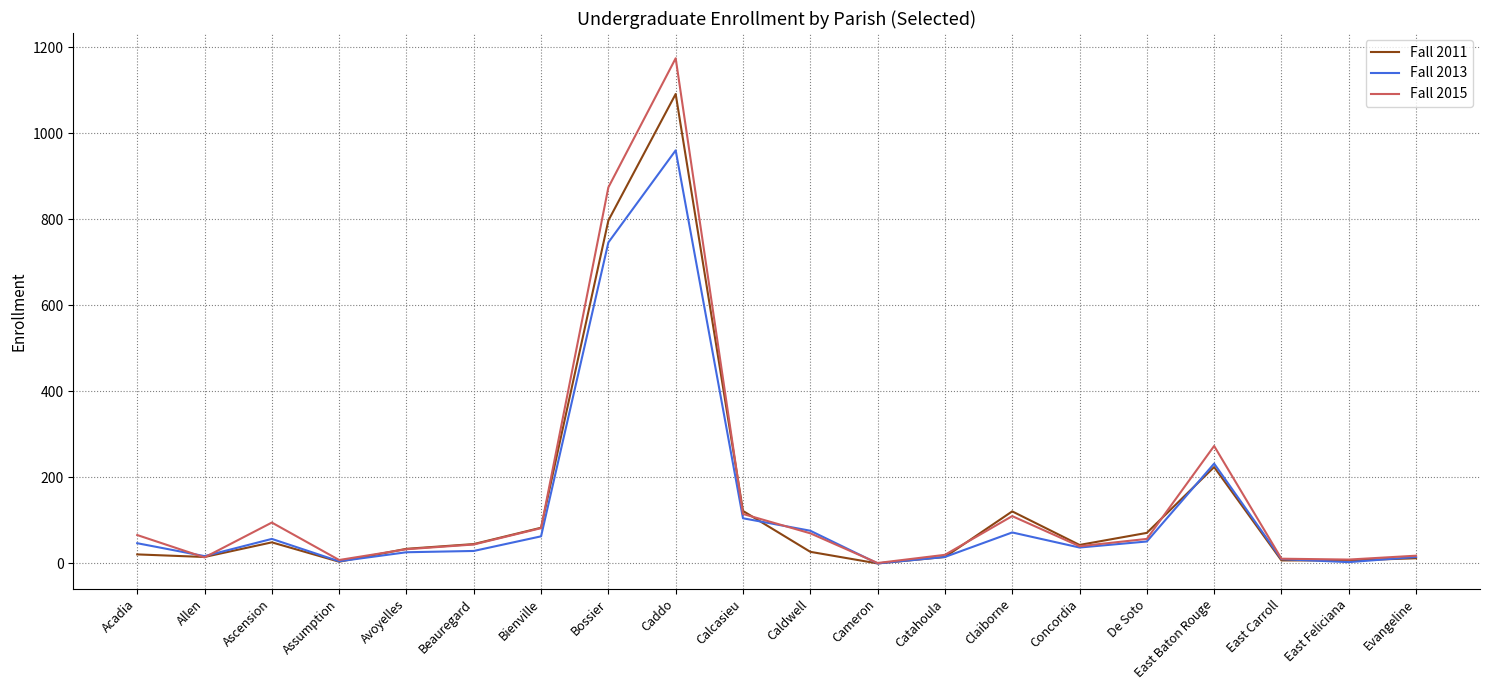

Rank the series by their average value, from lowest to highest.

Fall 2013, Fall 2011, Fall 2015